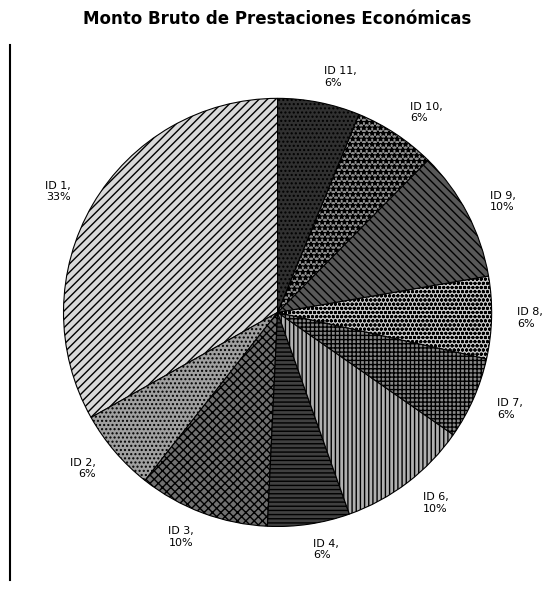

Is there a majority slice in this chart?

No